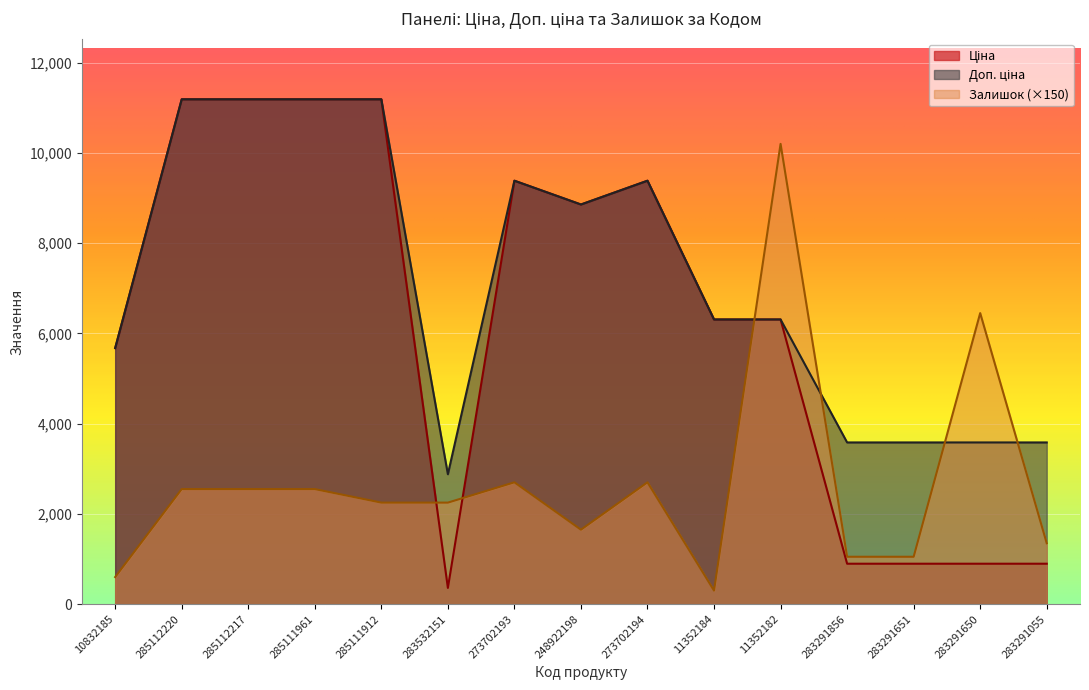

How many lines are shown in the chart?

3